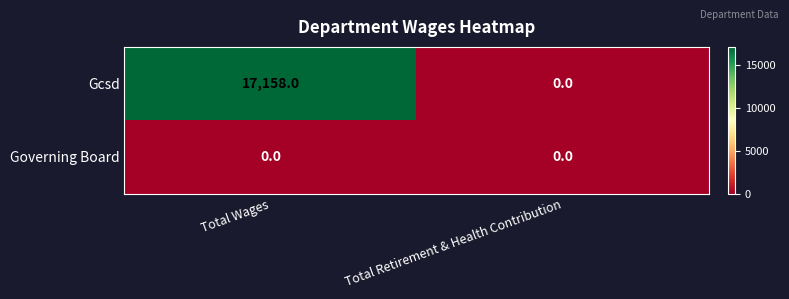

What is the difference between the maximum and minimum values in the Gcsd series?

17158